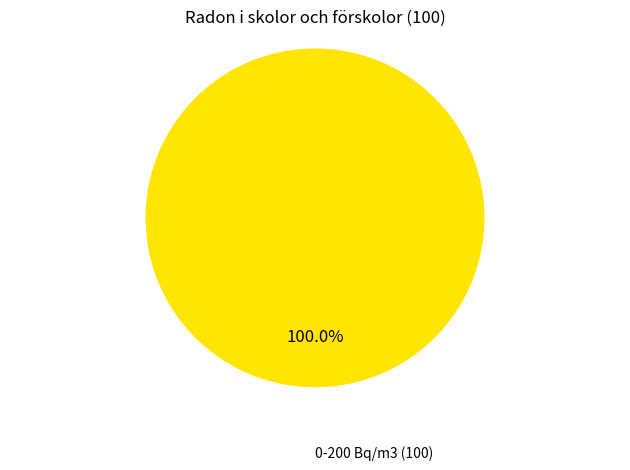

Does any single category account for the majority?

Yes